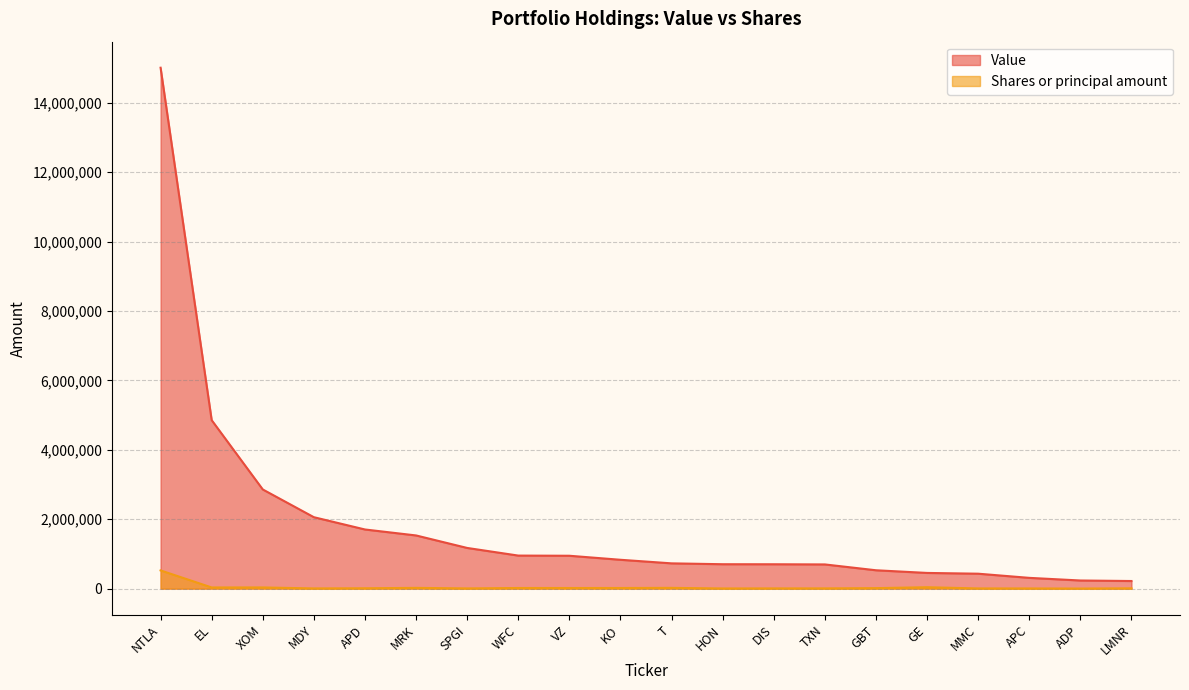

What value does the Value series have at DIS, to the nearest 50?

702000